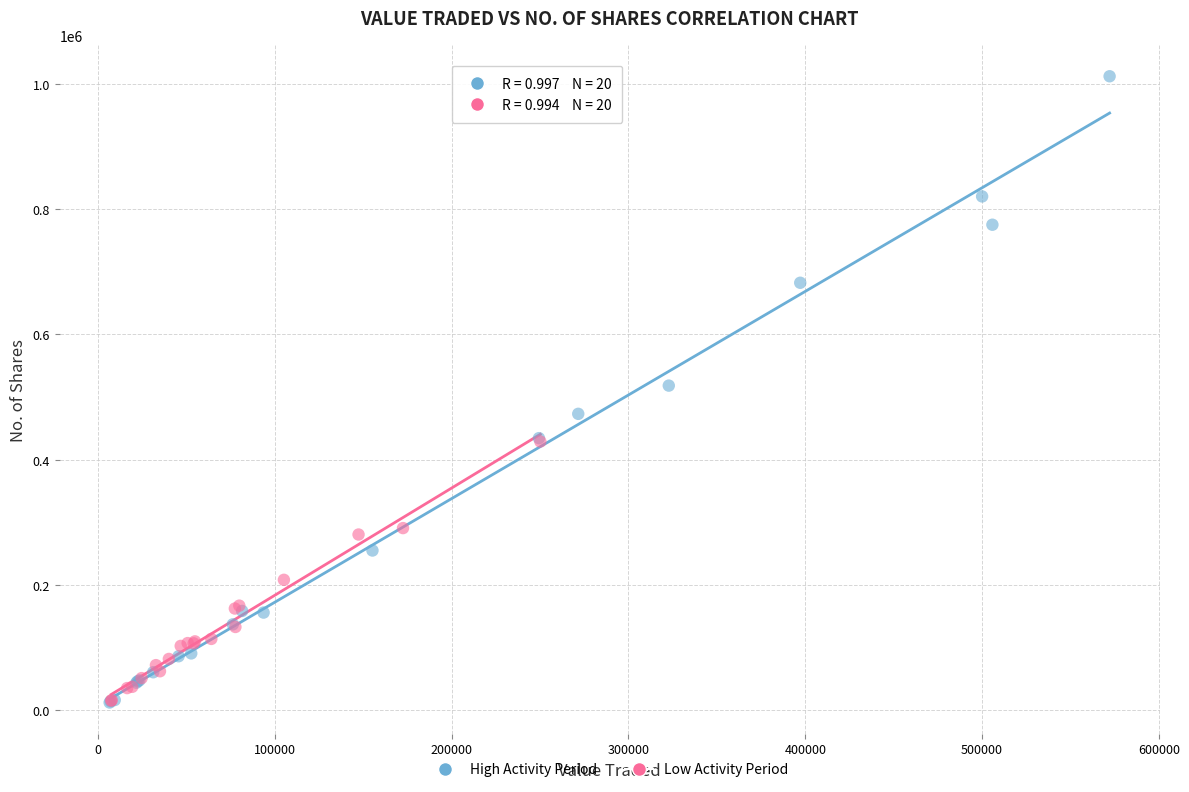

Which series reaches the maximum Y coordinate?

High Activity Period